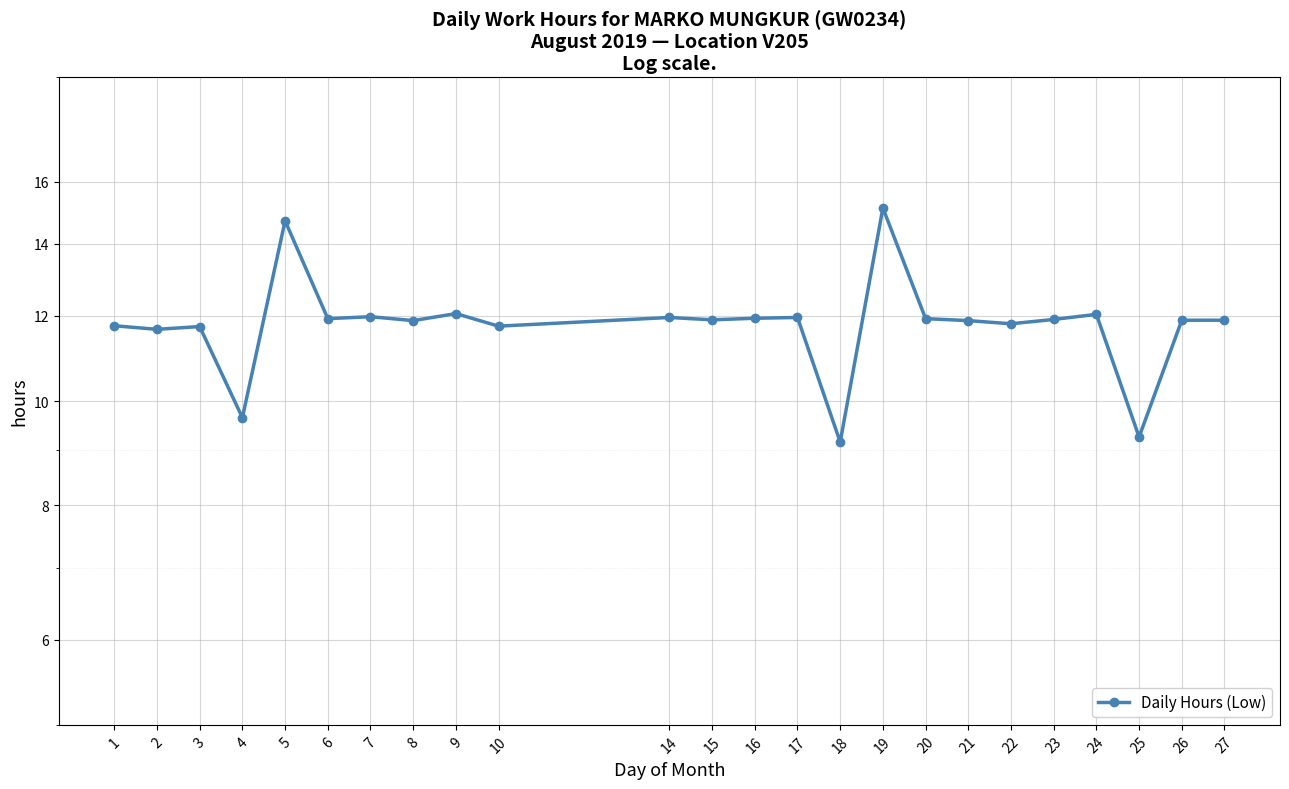

How many points are higher than both their immediate neighbors (excluding endpoints)?

8